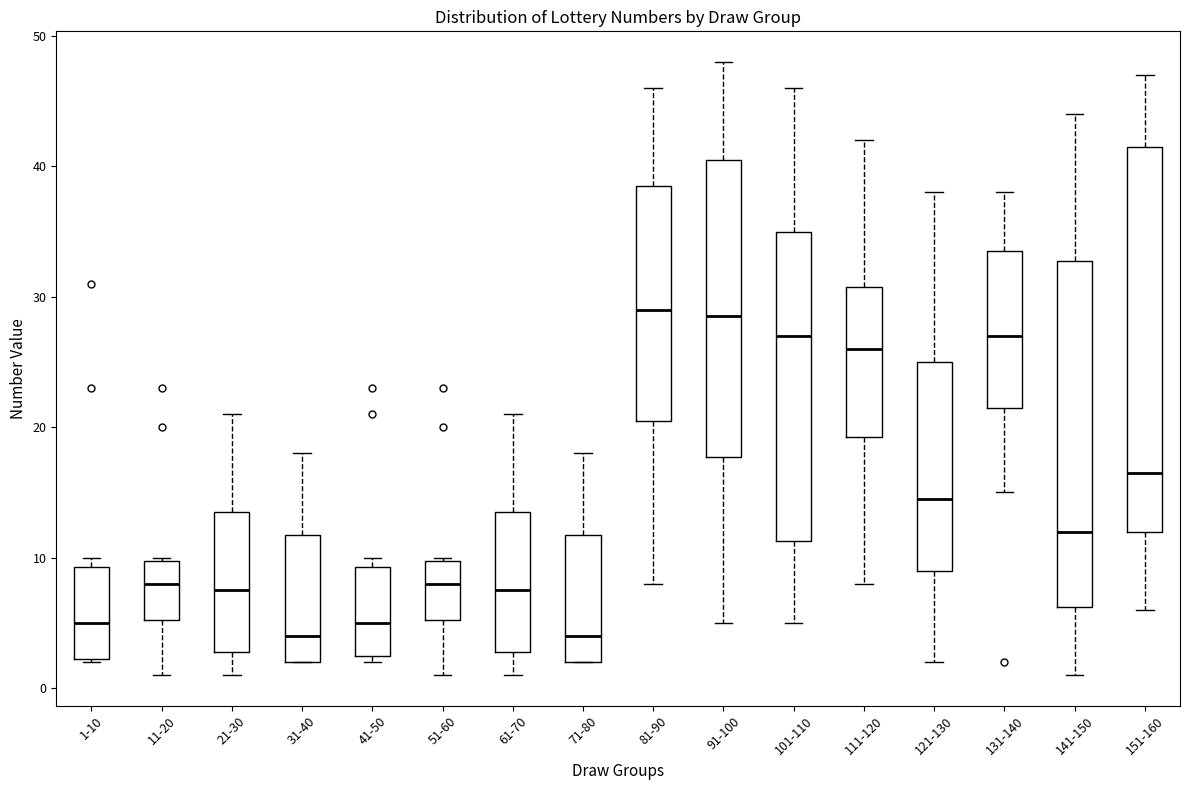

Comparing the boxes themselves (not the whiskers), which one is the tallest?

151-160